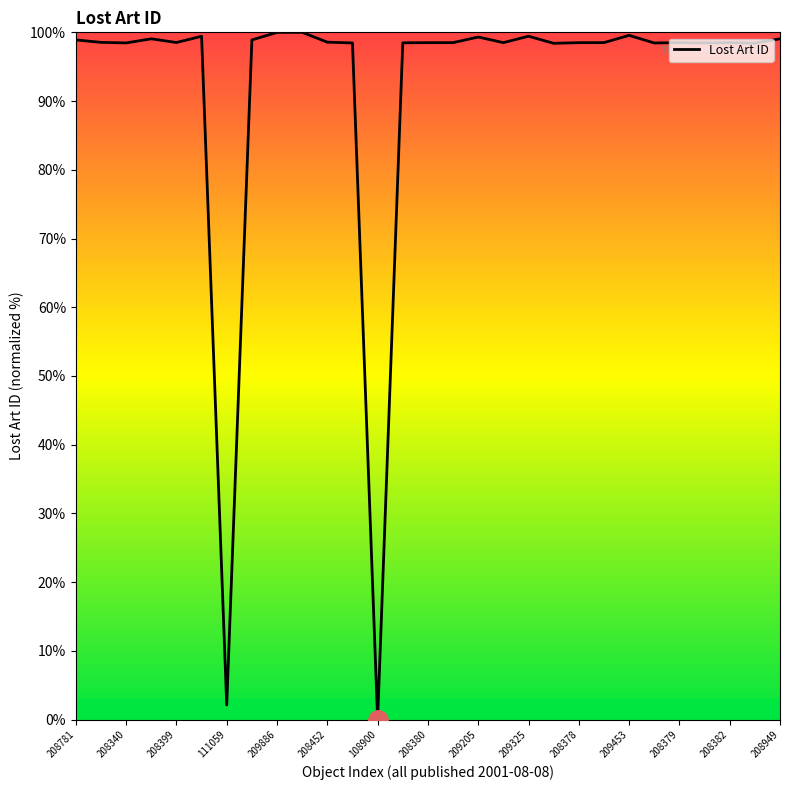

True or false: the data has more than 2 interior local peaks.

True